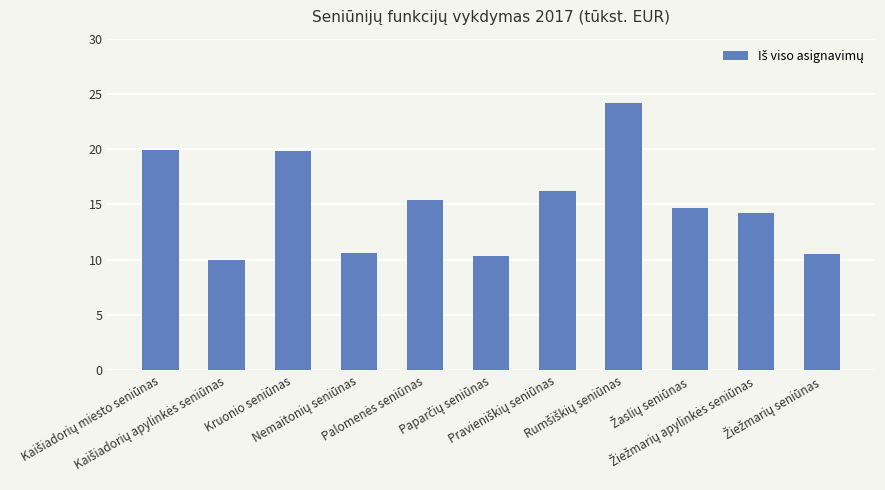

What is the difference between the second highest and second lowest values?

9.6